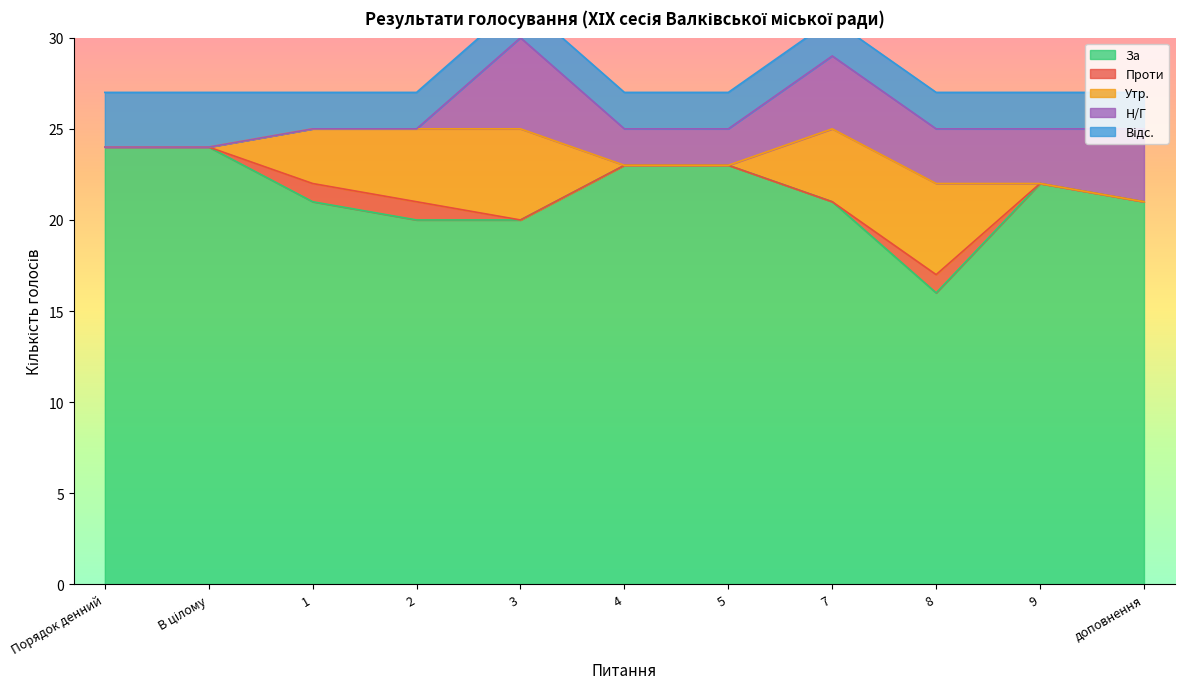

Reading left to right, extract all data points from this chart.

За: Порядок денний=24	В цілому=24	1=21	2=20	3=20	4=23	5=23	7=21	8=16	9=22	доповнення=21
Проти: Порядок денний=0	В цілому=0	1=1	2=1	3=0	4=0	5=0	7=0	8=1	9=0	доповнення=0
Утр.: Порядок денний=0	В цілому=0	1=3	2=4	3=5	4=0	5=0	7=4	8=5	9=0	доповнення=0
Н/Г: Порядок денний=0	В цілому=0	1=0	2=0	3=5	4=2	5=2	7=4	8=3	9=3	доповнення=4
Відс.: Порядок денний=3	В цілому=3	1=2	2=2	3=2	4=2	5=2	7=2	8=2	9=2	доповнення=2